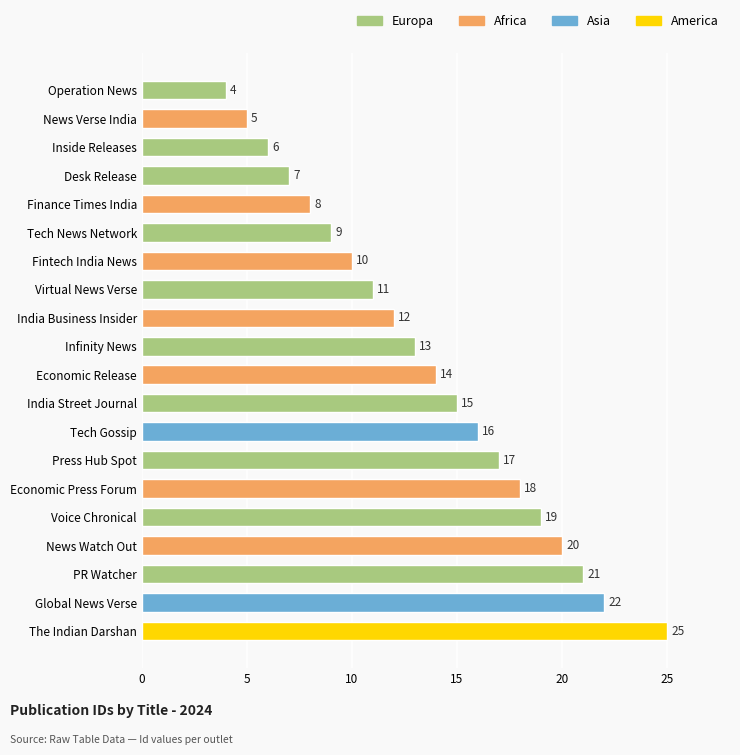

What is the greatest value displayed?

25